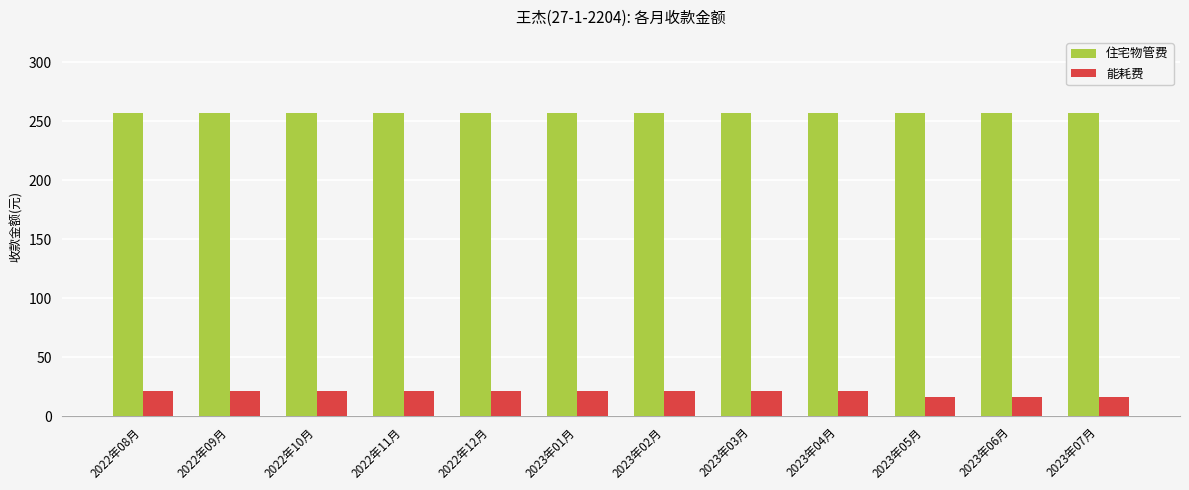

How many bars are there in each group?

2